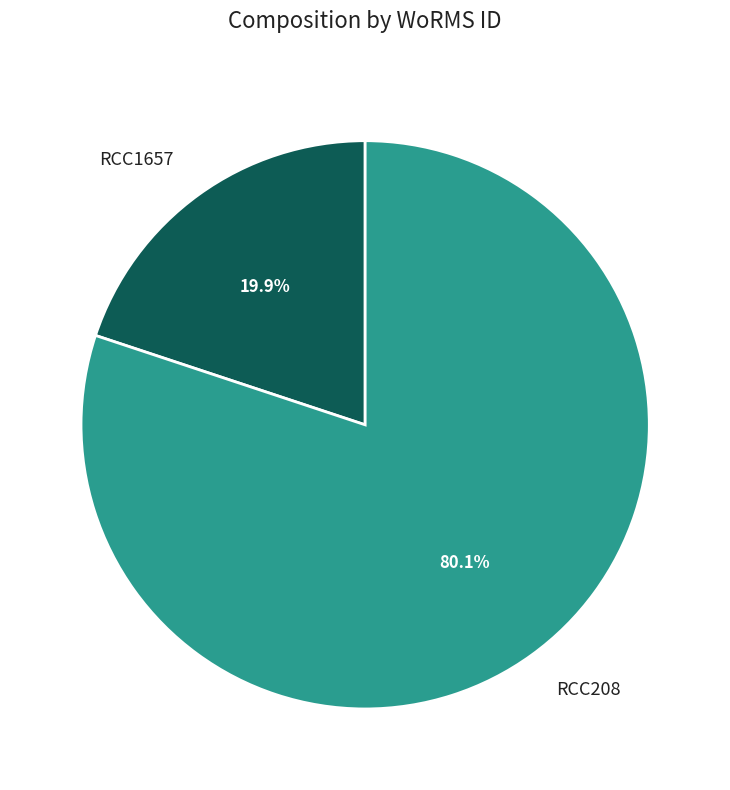

Is the sum of RCC1657 and RCC208 greater than half?

Yes